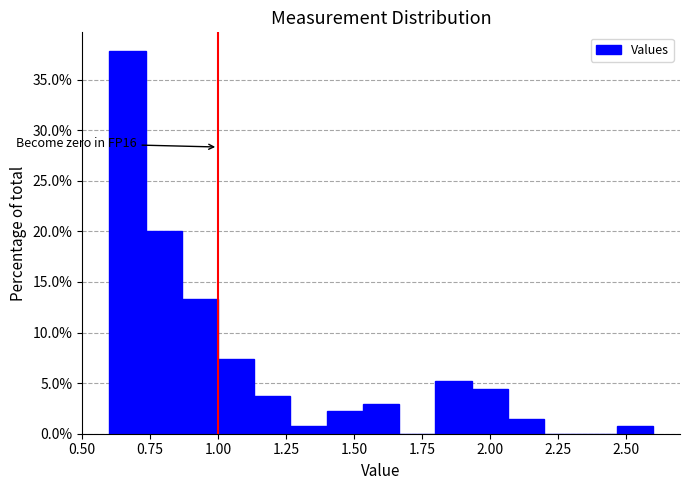

Read against the x-axis, roughly where is the centre of the tallest bar?

0.65